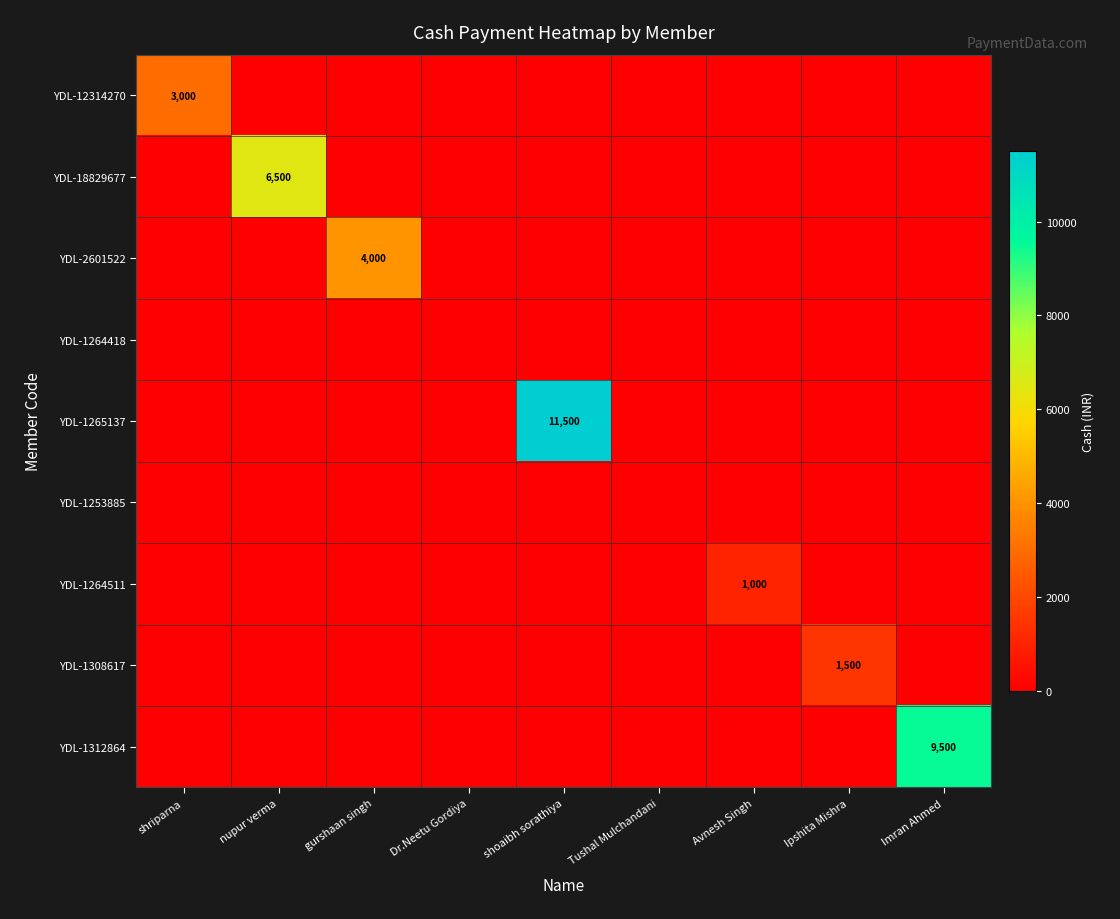

Is the value of YDL-1253885 at shriparna greater than the value of YDL-1265137 at Avnesh Singh?

No